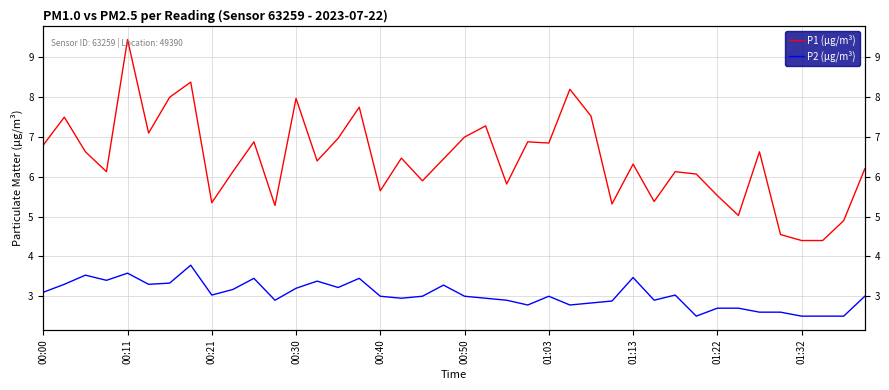

At how many categories does at least one series exceed 4?

40